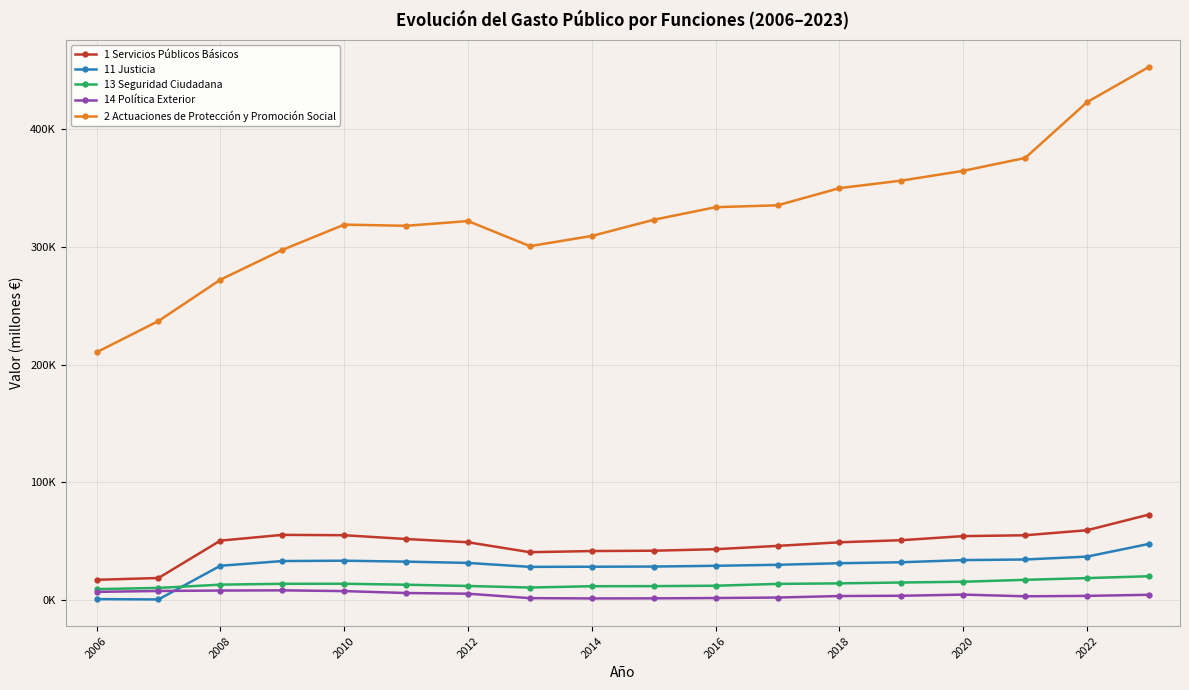

What are all the series names shown in the legend?

1 Servicios Públicos Básicos, 11 Justicia, 13 Seguridad Ciudadana, 14 Política Exterior, 2 Actuaciones de Protección y Promoción Social